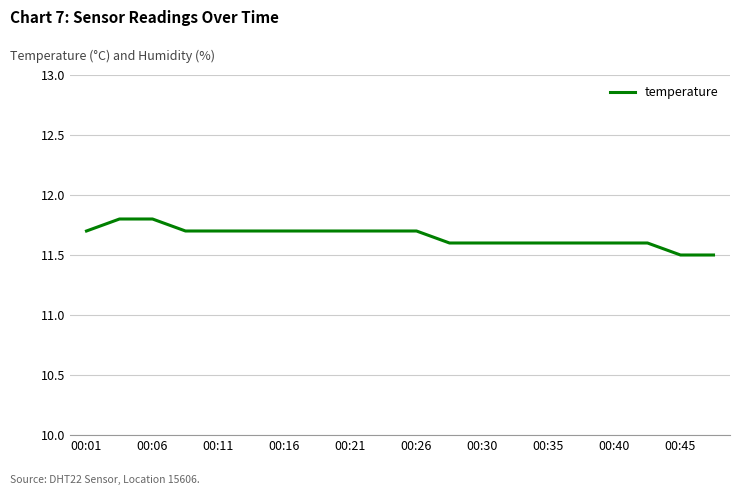

How many lines are shown in the chart?

1